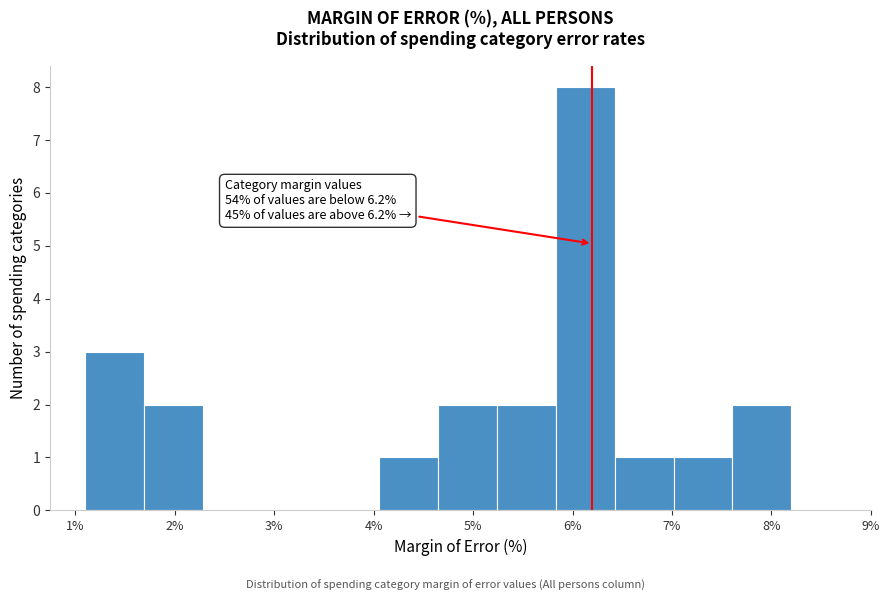

Over which range of the x-axis is the bar tallest?

5.8 to 6.4